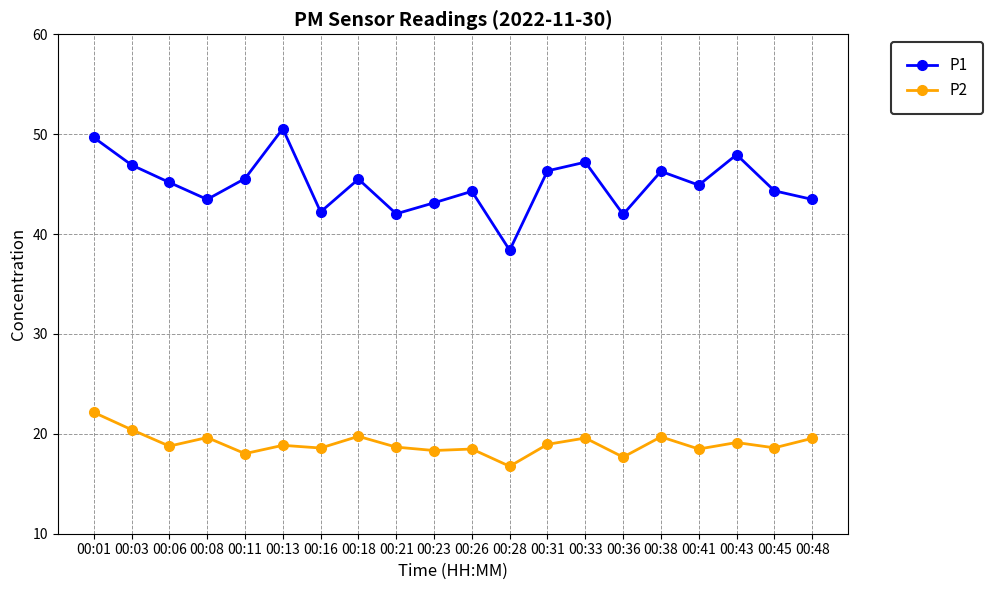

True or false: P2 and P1 cross at least once.

False